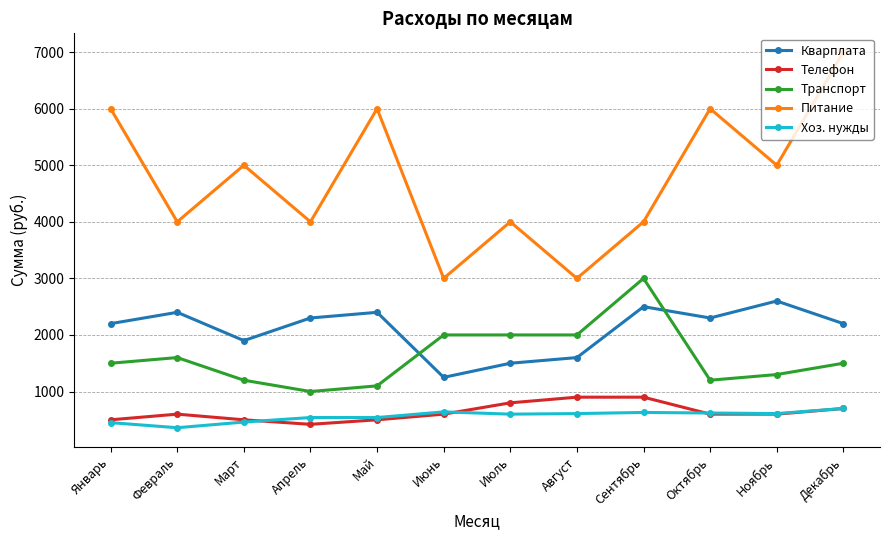

What is the maximum value shown in the chart?

7000